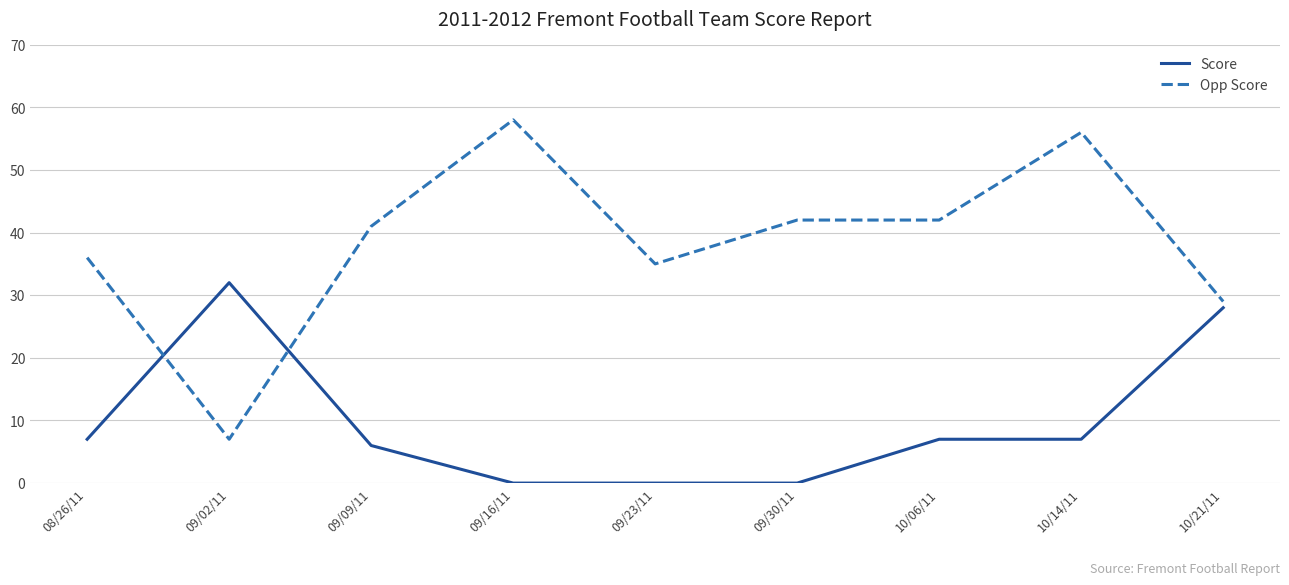

What is the spread (max minus min) of values at 09/02/11?

25